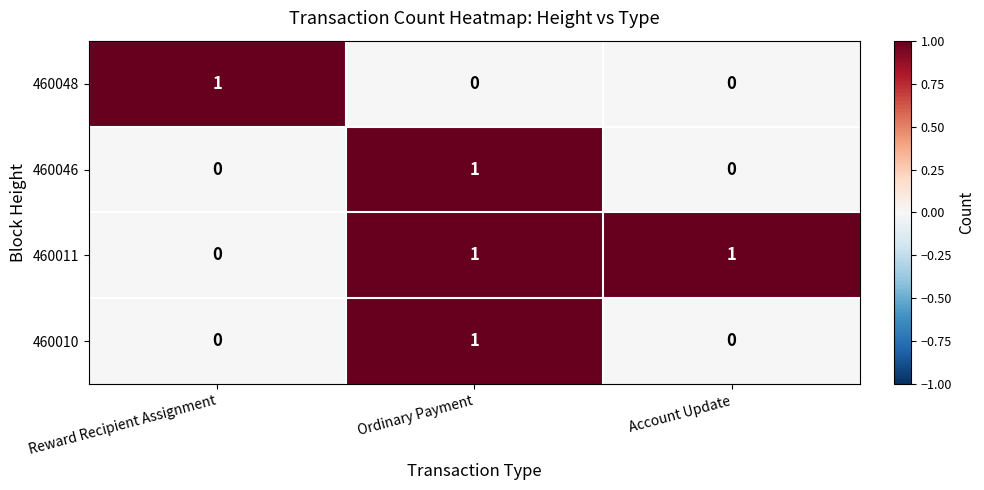

The 460011 series shows 0 at Reward Recipient Assignment. True or false?

True